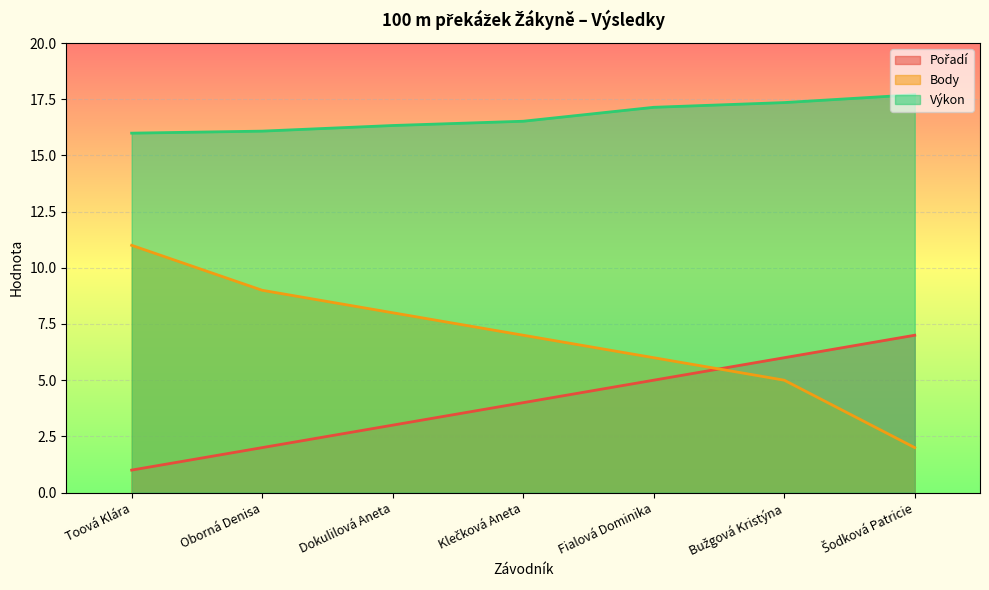

After their last crossing, which series has the higher values: Pořadí or Body?

Pořadí